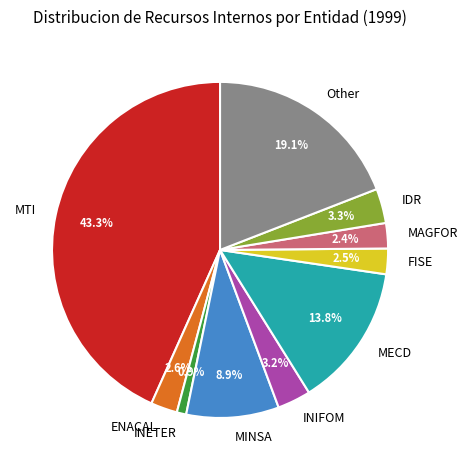

Is the sum of Other and INIFOM greater than half?

No